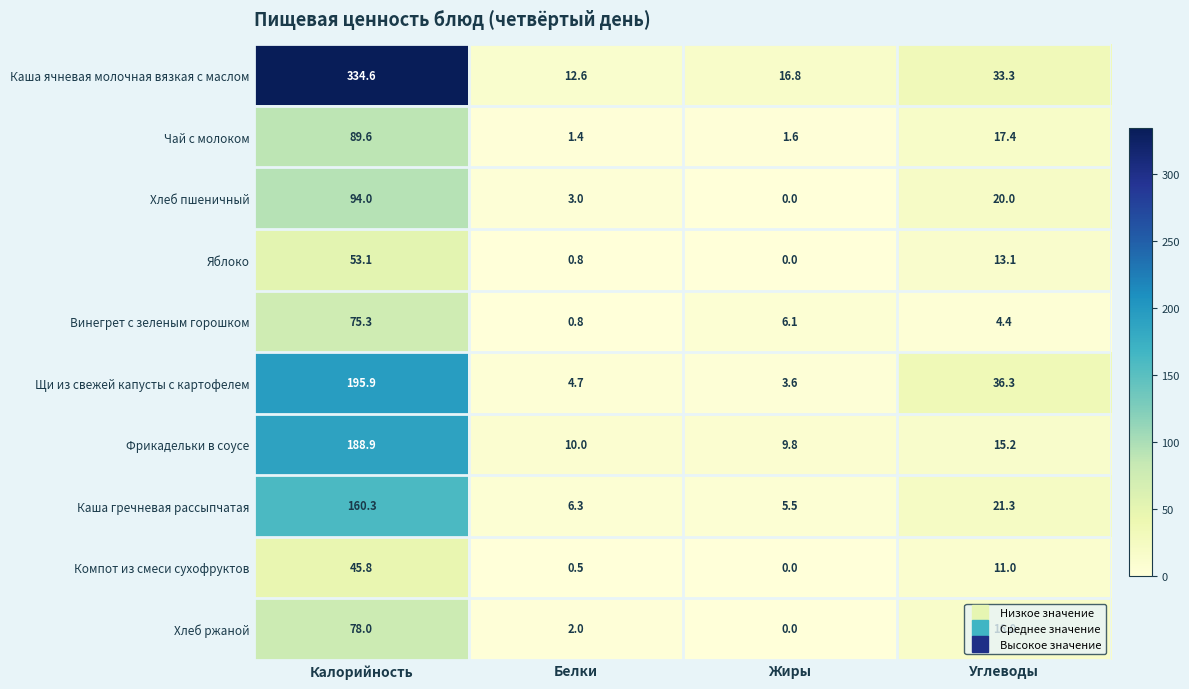

What is the highest value of the Каша ячневая молочная вязкая с маслом series?

334.6